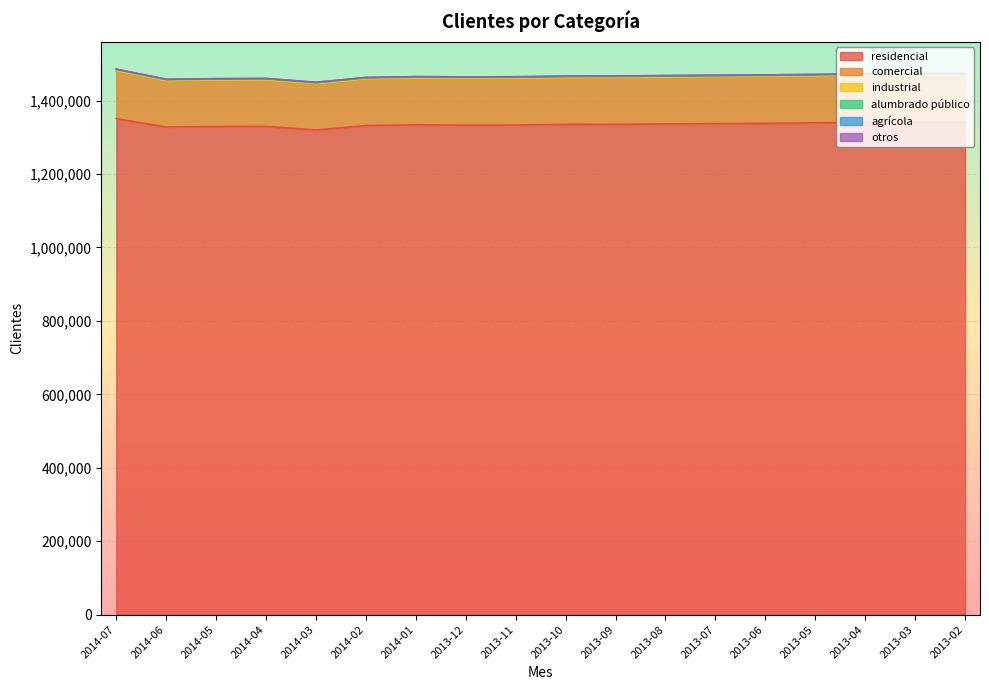

True or false: agrícola has a value of 1232 at 2013-04.

True